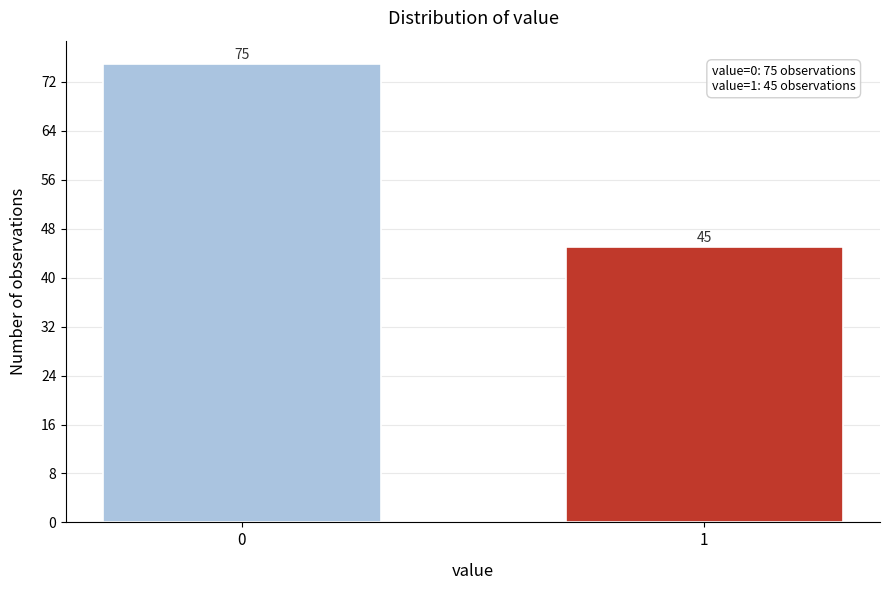

Reading left to right, transcribe all the data shown in this chart.

0=75	1=45